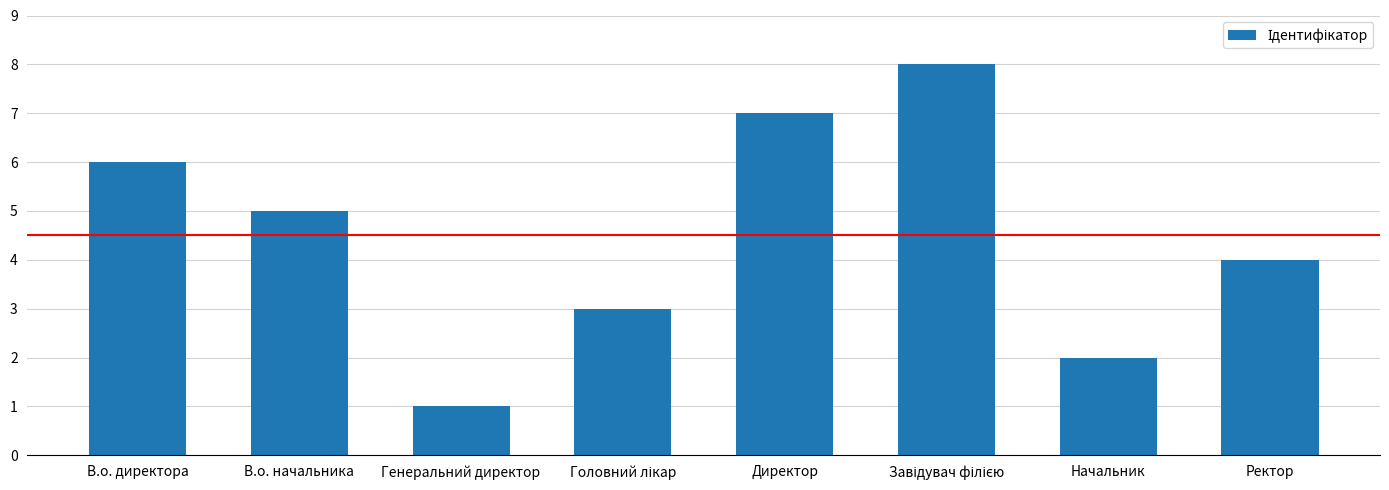

What is the difference between the maximum and minimum values?

7